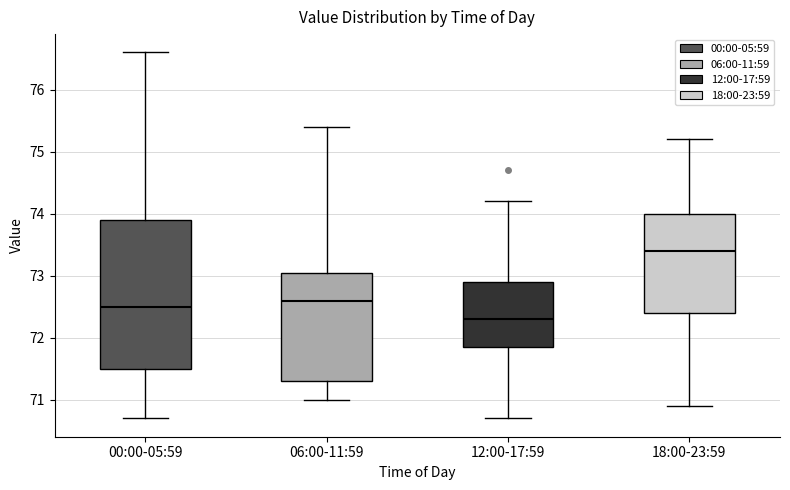

Reading left to right, read every box against the y-axis: the position of its median line, the range the box covers, and the ends of its whiskers. The values are not printed on the chart, so give them approximately, as read against the axis.

00:00-05:59: median 72.5, box 71.5 to 73.9, whiskers 70.7 to 76.6
06:00-11:59: median 72.6, box 71.3 to 73.1, whiskers 71.0 to 75.4
12:00-17:59: median 72.3, box 71.9 to 72.9, whiskers 70.7 to 74.2
18:00-23:59: median 73.4, box 72.4 to 74.0, whiskers 70.9 to 75.2